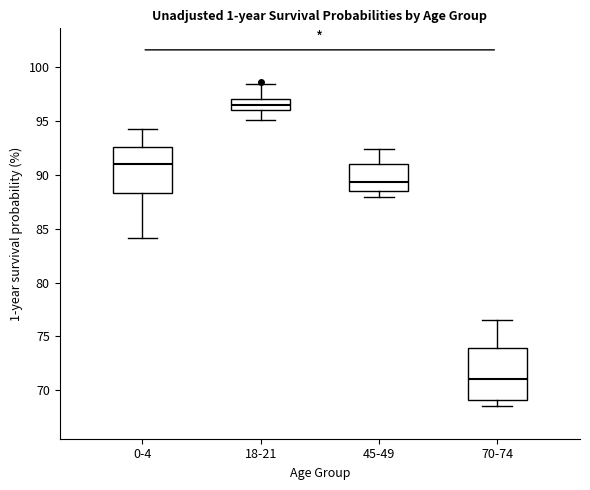

Which box is the tallest, from its lower edge to its upper edge?

70-74